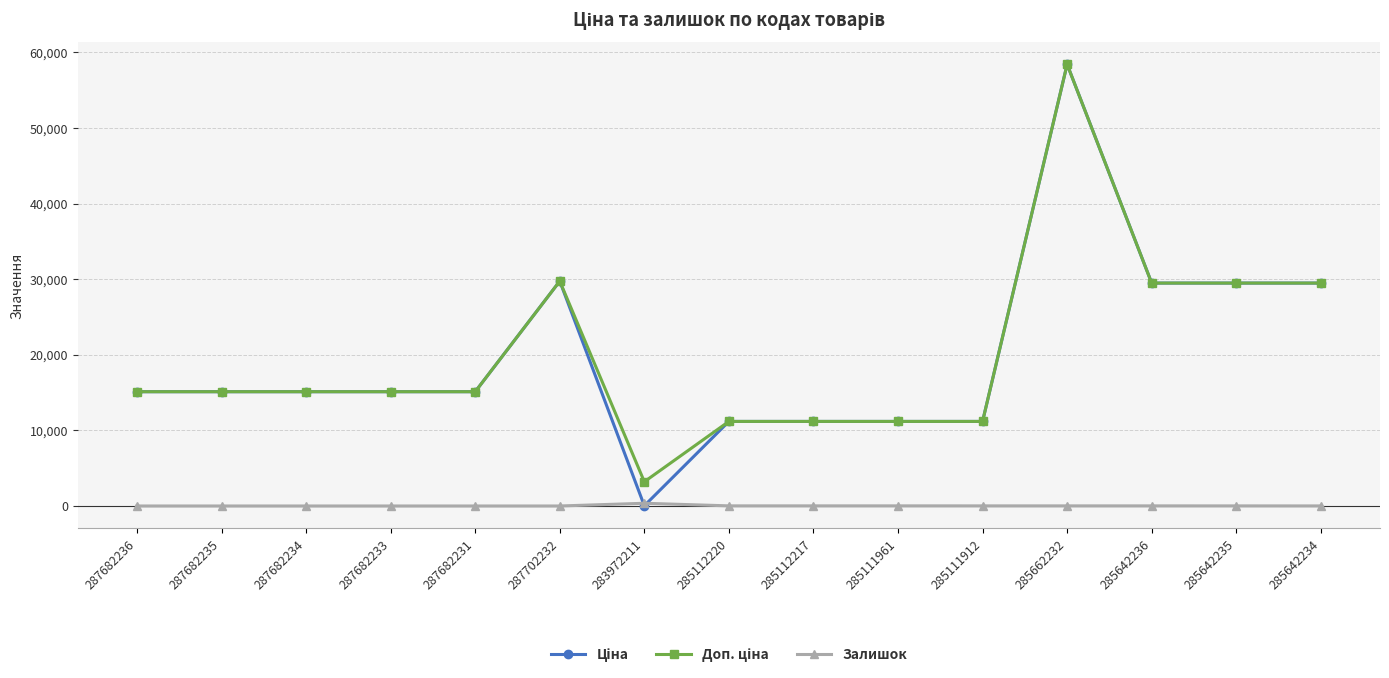

The value of Залишок at 287682236 is 0.0. True or false?

True